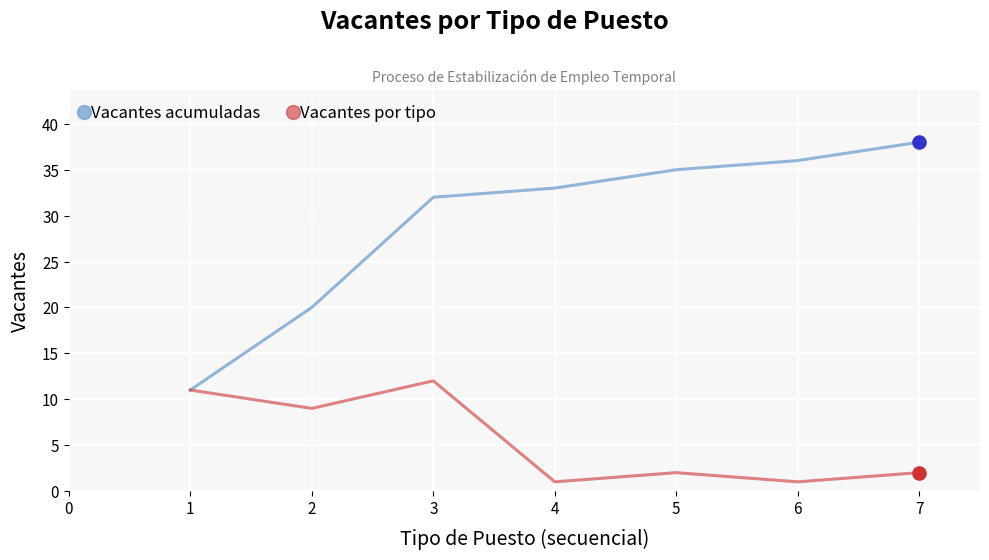

What is the total value across all series at 4?

34